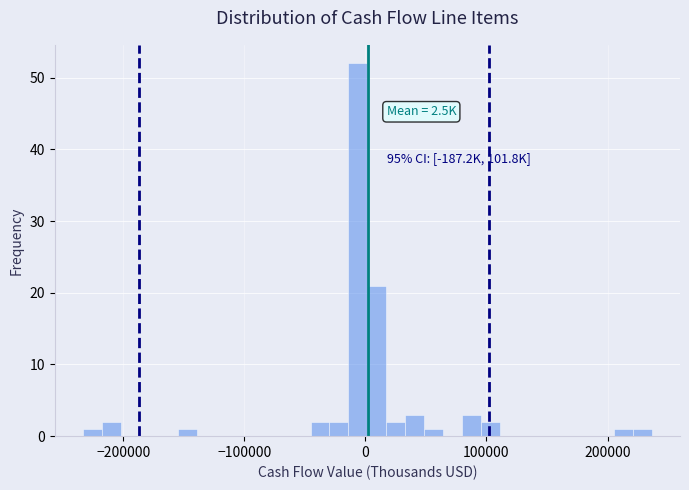

Around what value on the x-axis is the tallest bar? Give the approximate position of its centre, as read against the axis.

-10000